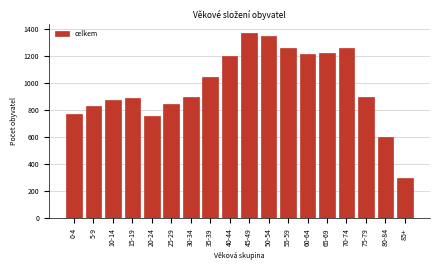

Reading left to right, list all the values displayed in this chart.

0-4=775	5-9=831	10-14=879	15-19=889	20-24=761	25-29=846	30-34=900	35-39=1050	40-44=1200	45-49=1374	50-54=1347	55-59=1265	60-64=1214	65-69=1221	70-74=1258	75-79=900	80-84=600	85+=300